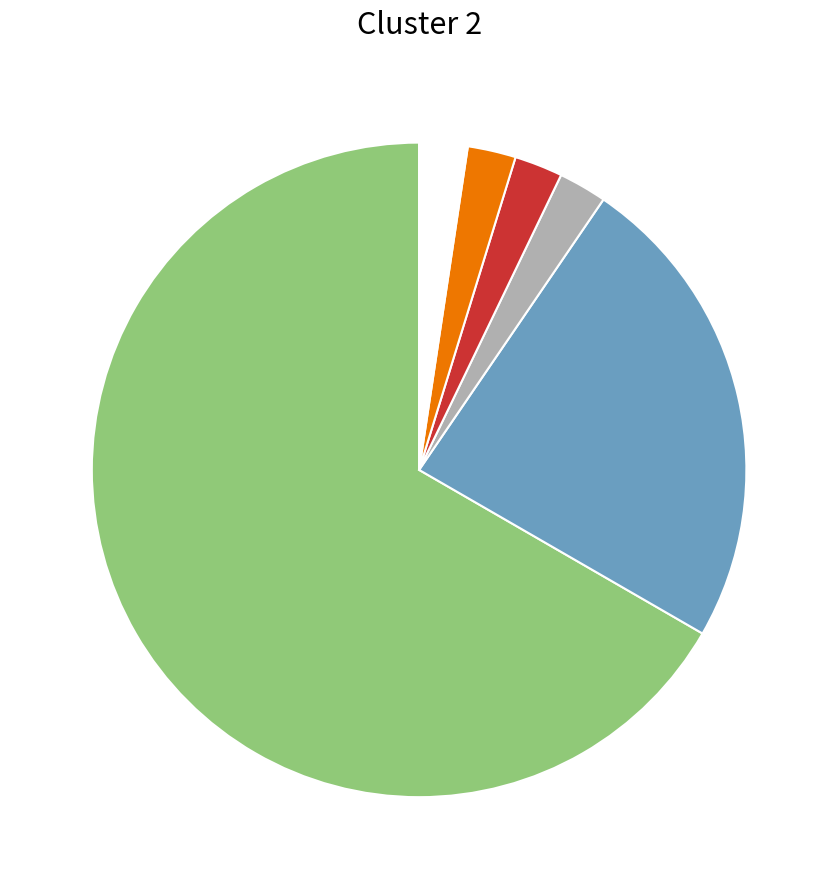

Does any single category account for the majority?

Yes